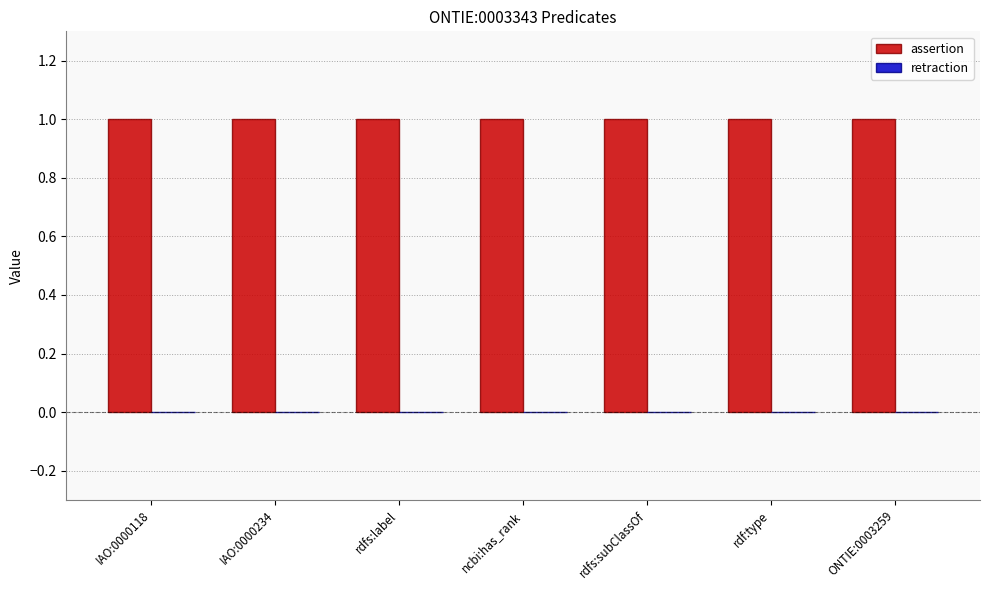

At which category is the sum across all series the highest?

IAO:0000118